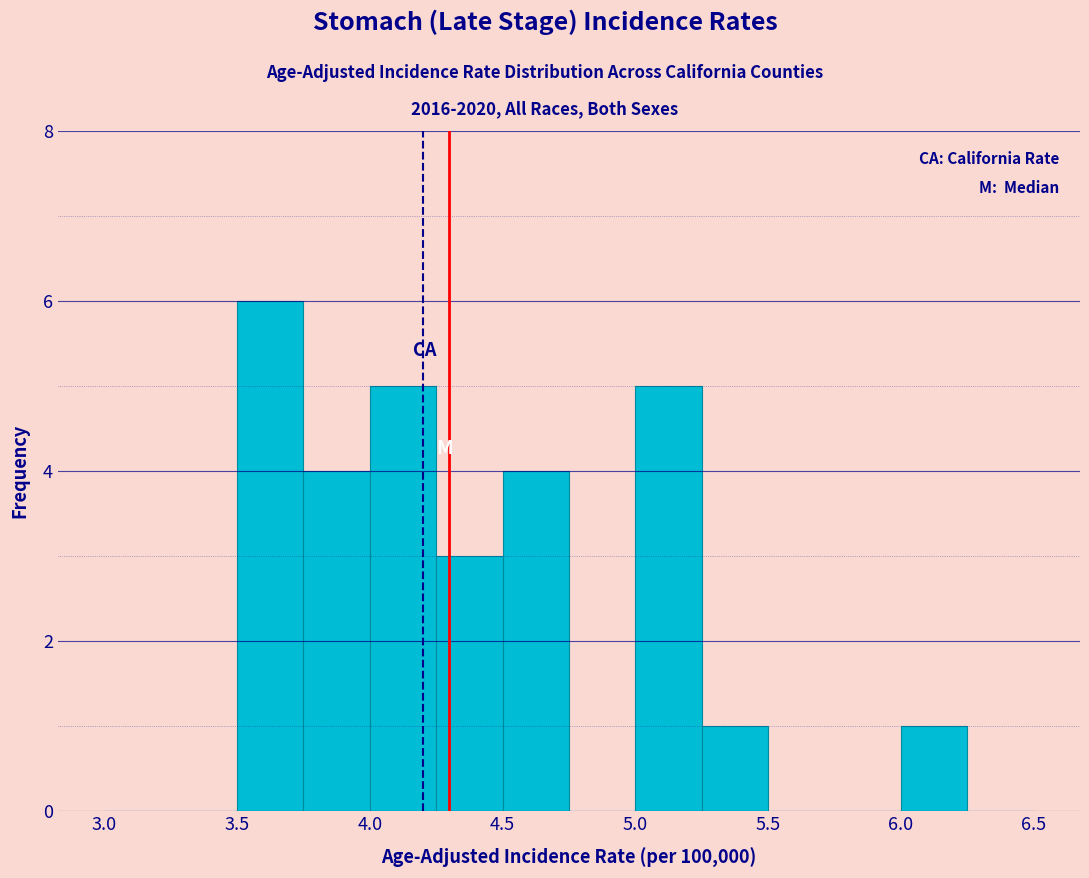

Over which range of the x-axis is the bar tallest?

3.50 to 3.75